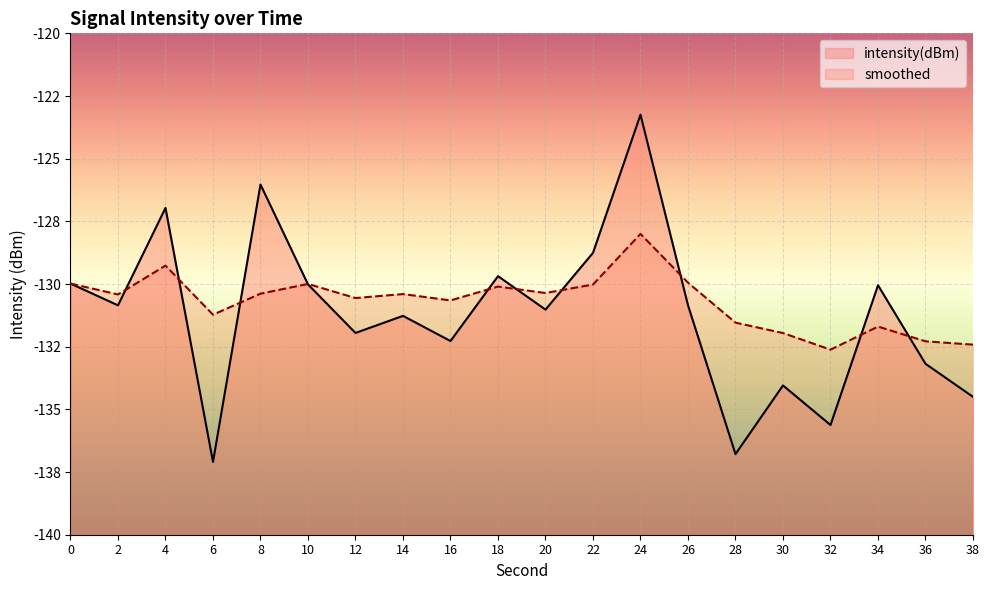

True or false: smoothed and intensity(dBm) cross at least once.

True